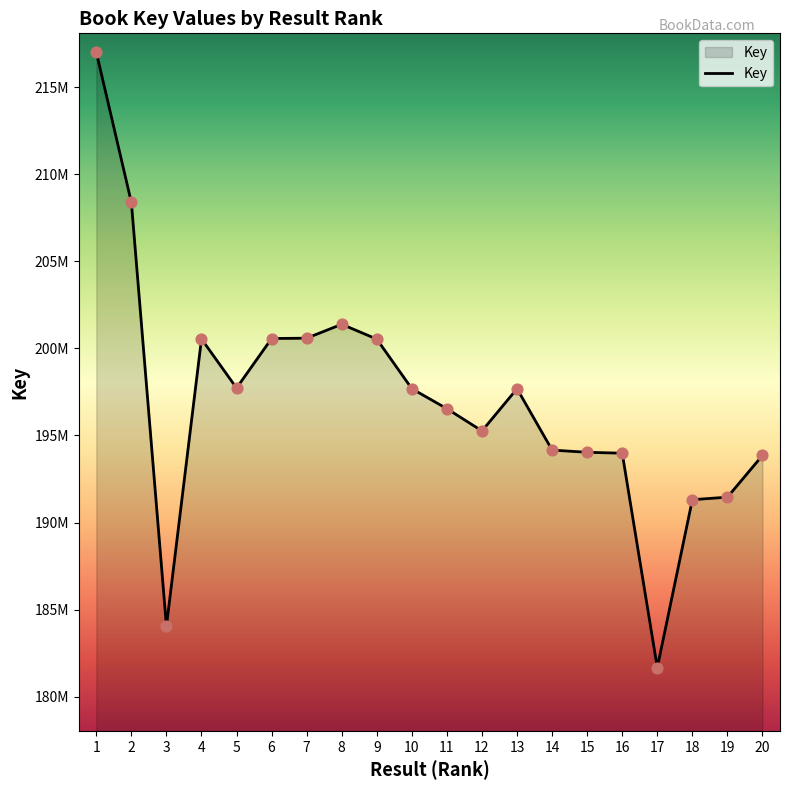

Approximately how many times larger is the value at 15 compared to 12?

1.0